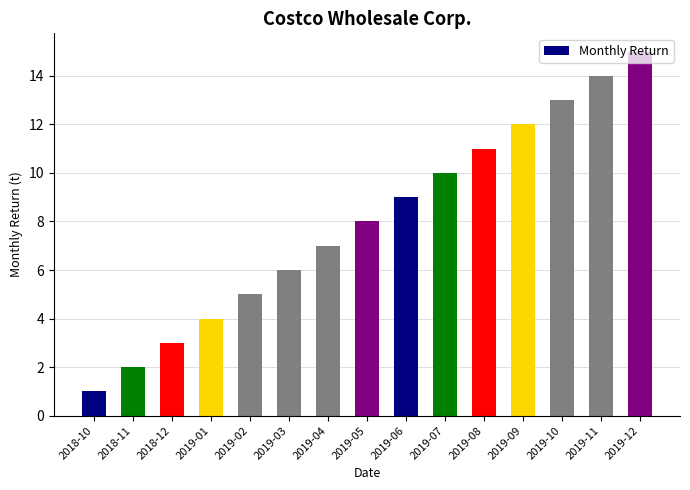

Where is the data nearest to the value 8?

2019-05